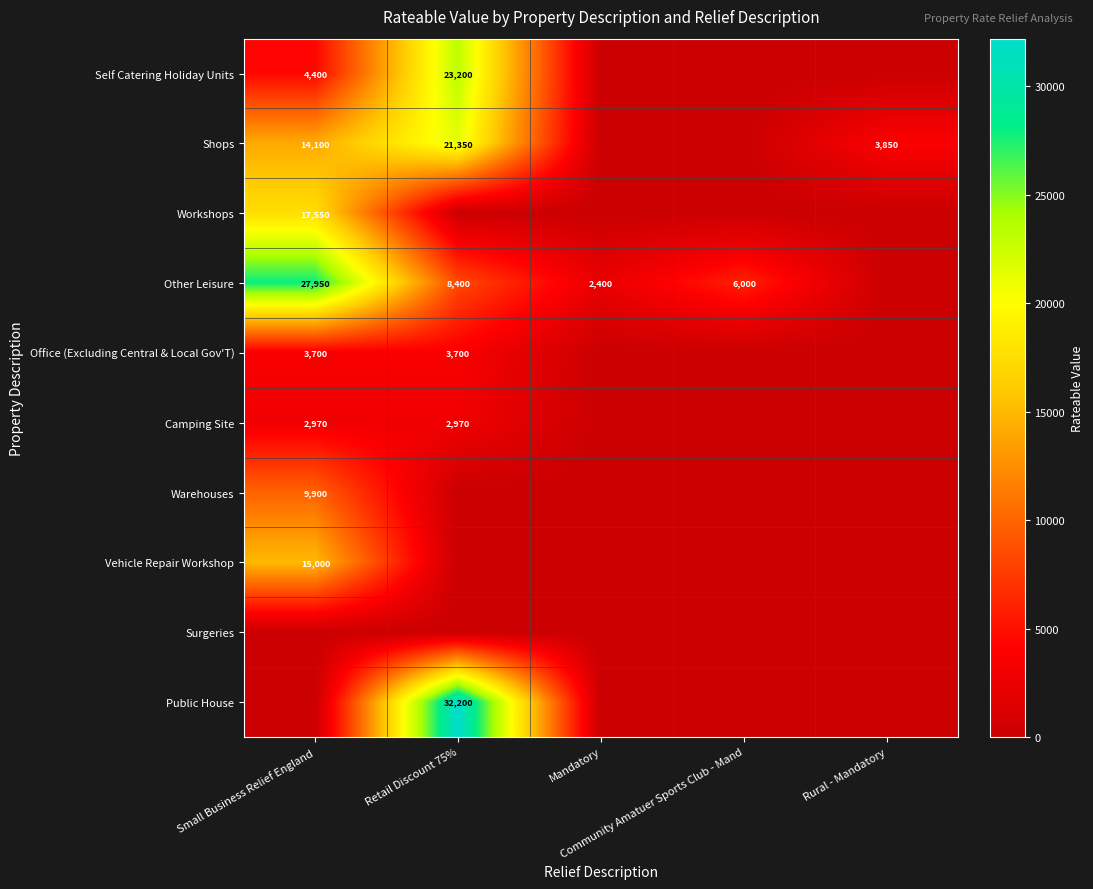

Where is Shops nearest to the value 10675?

Small Business Relief England